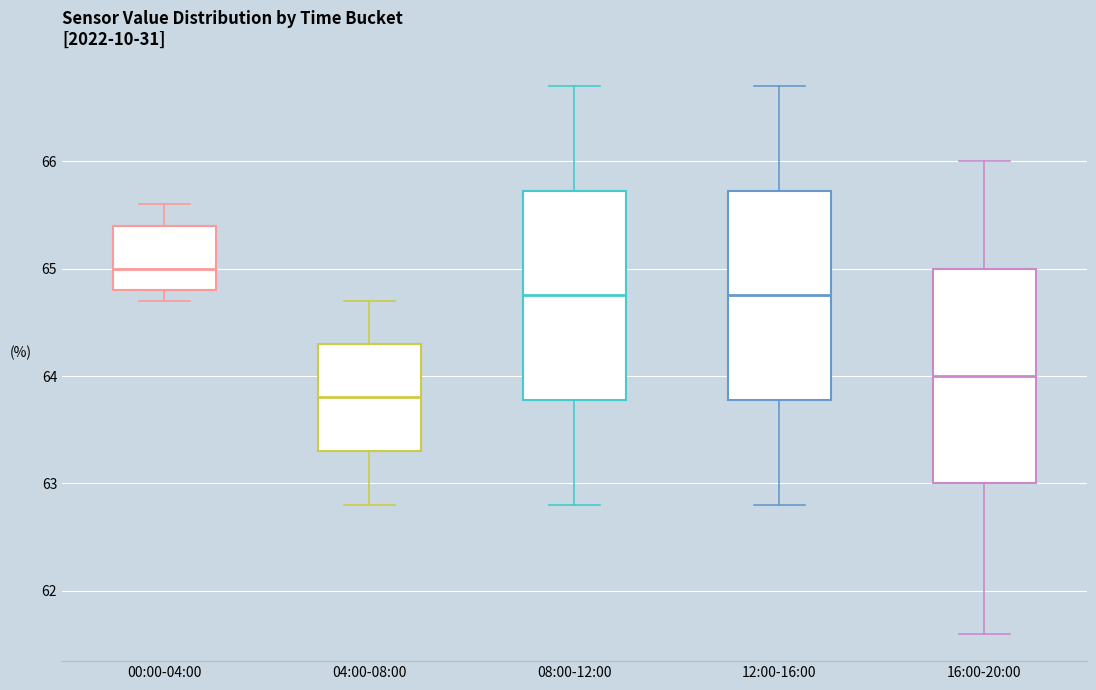

Which box has the highest median line?

00:00-04:00